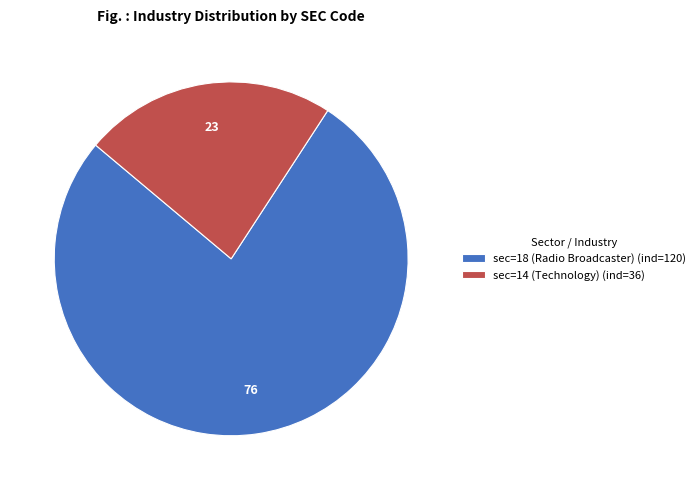

What is the ratio of the value at sec=18 (Radio Broadcaster) (ind=120) to the value at sec=14 (Technology) (ind=36)?

3.3